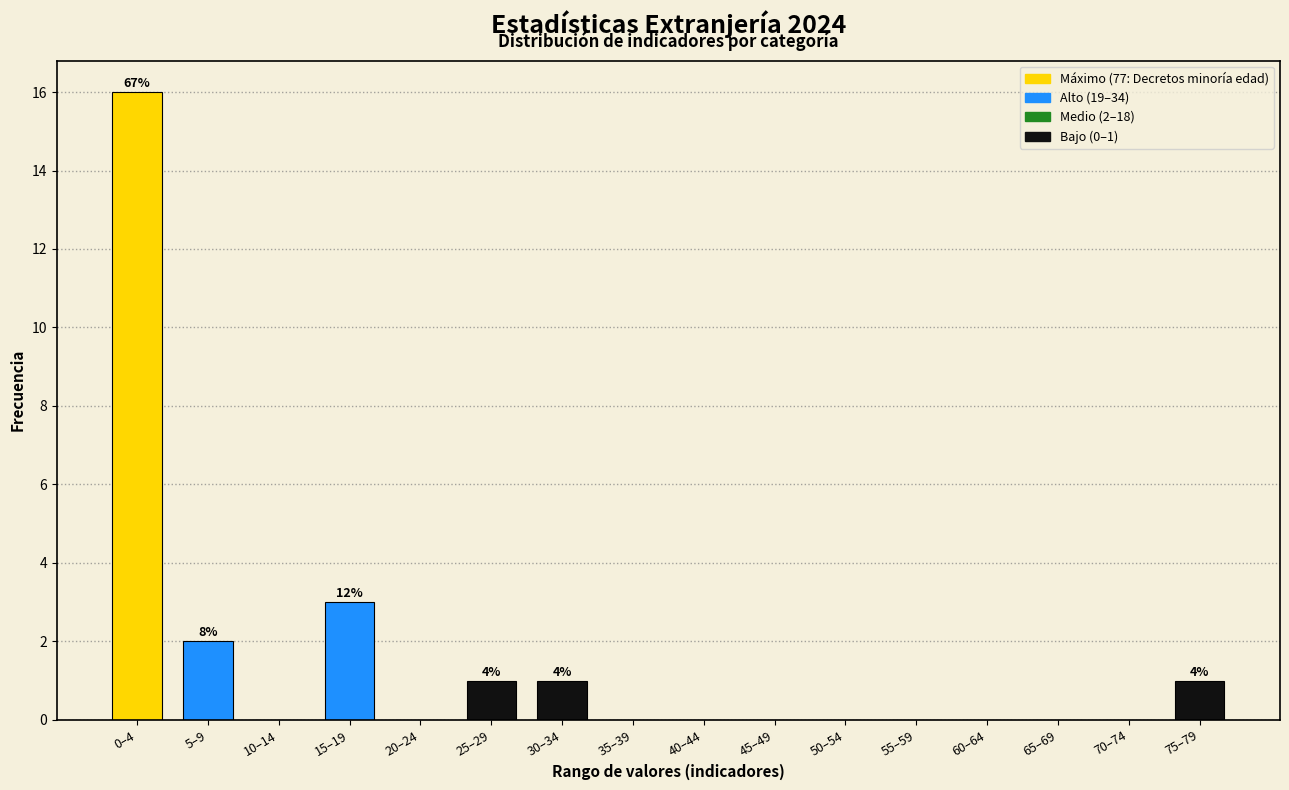

Reading left to right, transcribe all the data shown in this chart.

0–4=16	5–9=2	10–14=0	15–19=3	20–24=0	25–29=1	30–34=1	35–39=0	40–44=0	45–49=0	50–54=0	55–59=0	60–64=0	65–69=0	70–74=0	75–79=1